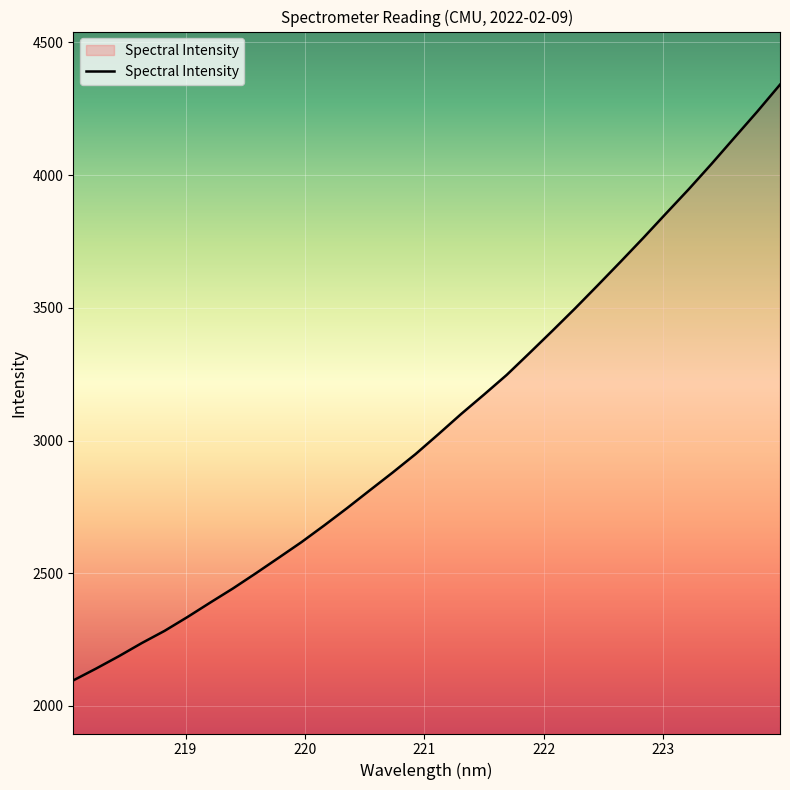

What is the average value?

3069.6